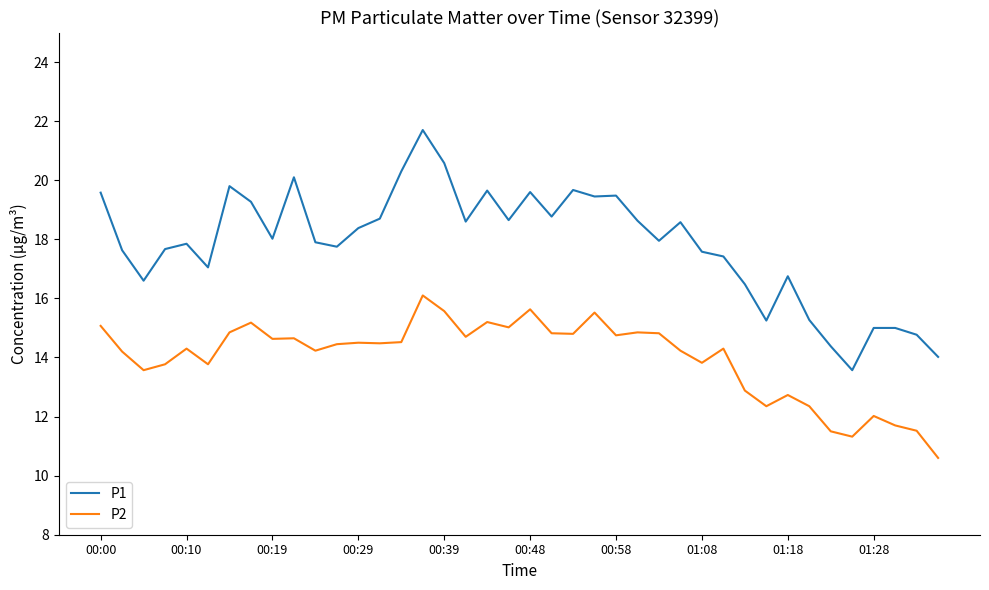

Rank the series by their maximum value, from highest to lowest.

P1, P2